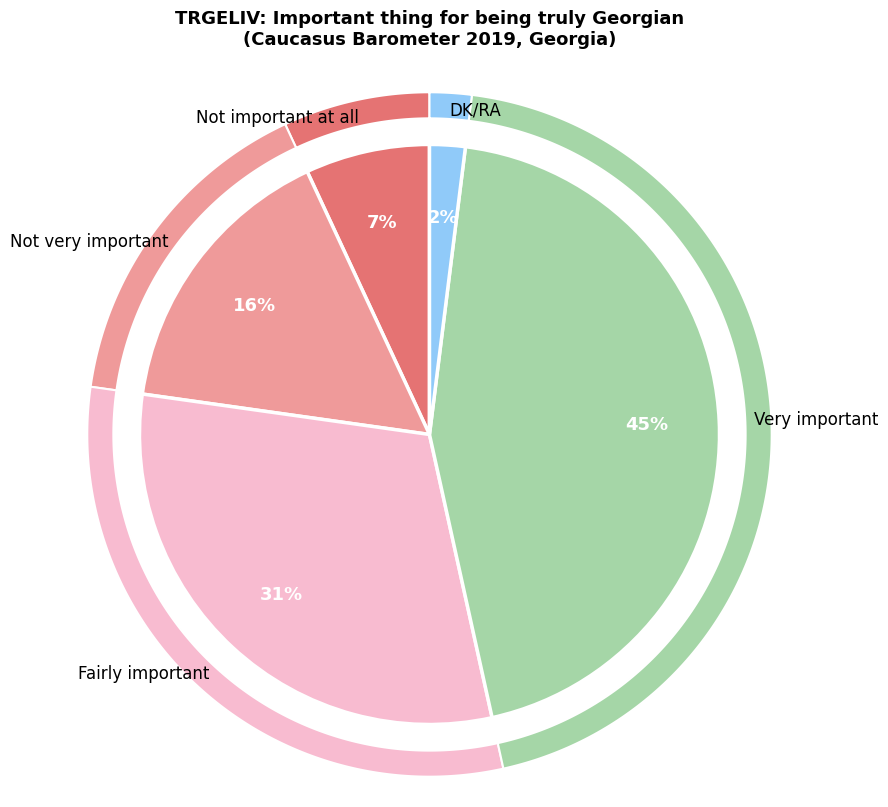

Rank the categories by value from highest to lowest.

Very important, Fairly important, Not very important, Not important at all, DK/RA